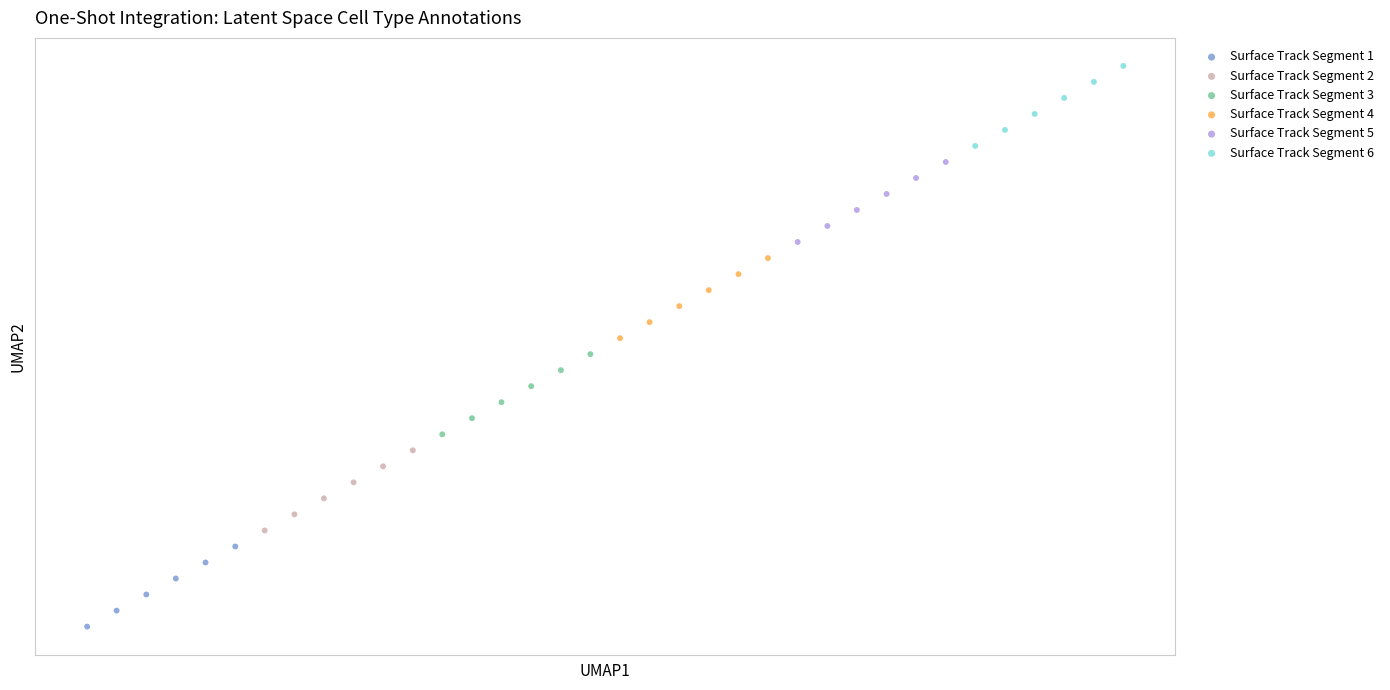

What are all the series names shown in the legend?

Surface Track Segment 1, Surface Track Segment 2, Surface Track Segment 3, Surface Track Segment 4, Surface Track Segment 5, Surface Track Segment 6